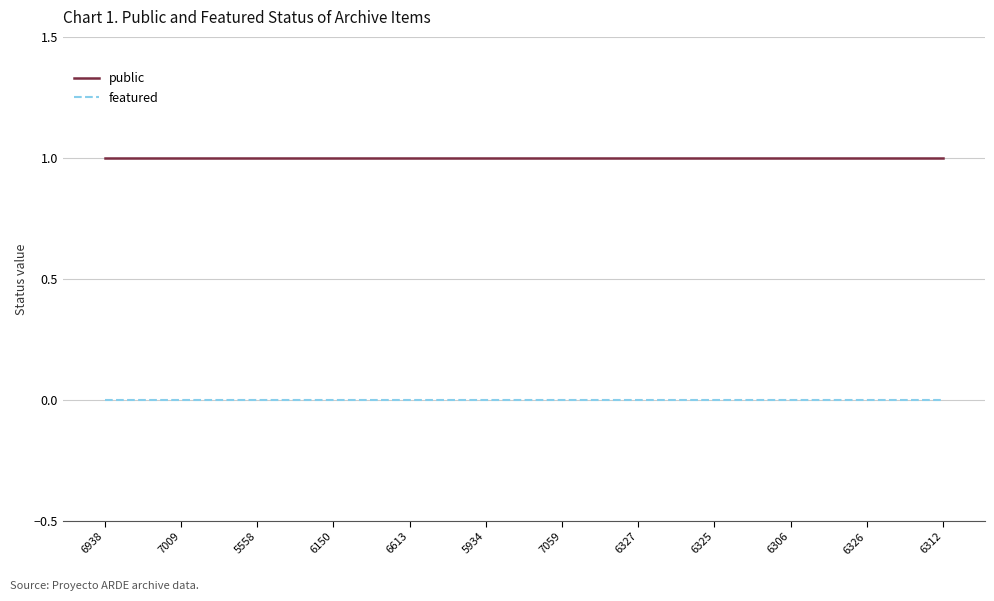

What is the label of the 4th point from the right?

6325